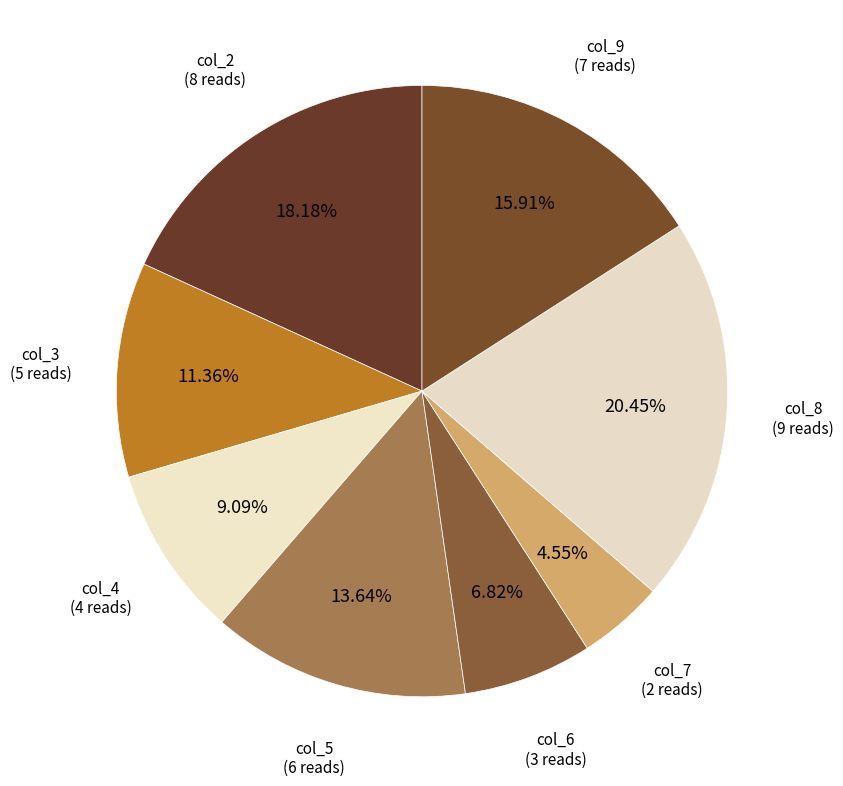

Is there any slice that represents more than half of the pie?

No